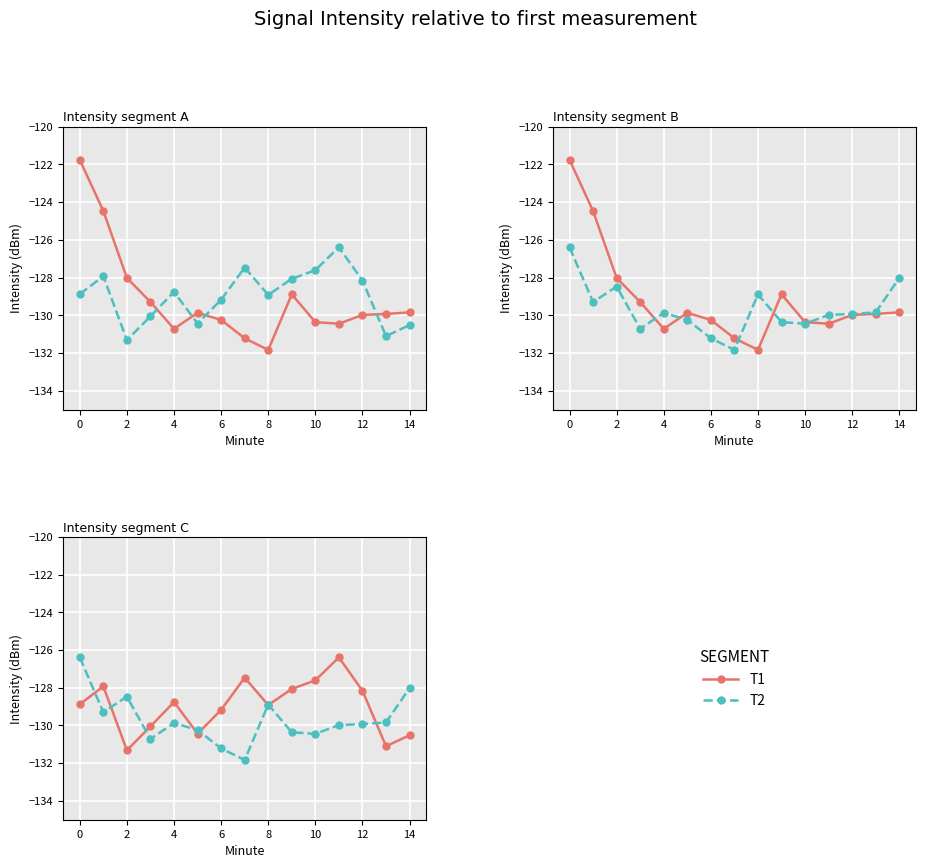

The T2 series shows -52.0 at 13. True or false?

False